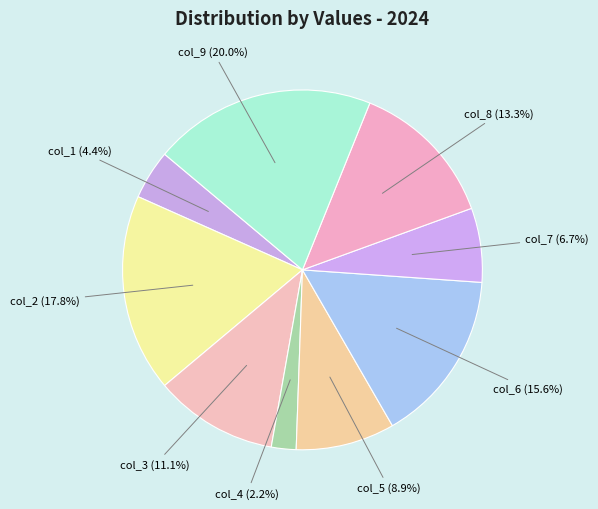

How many slices are in this pie chart?

9